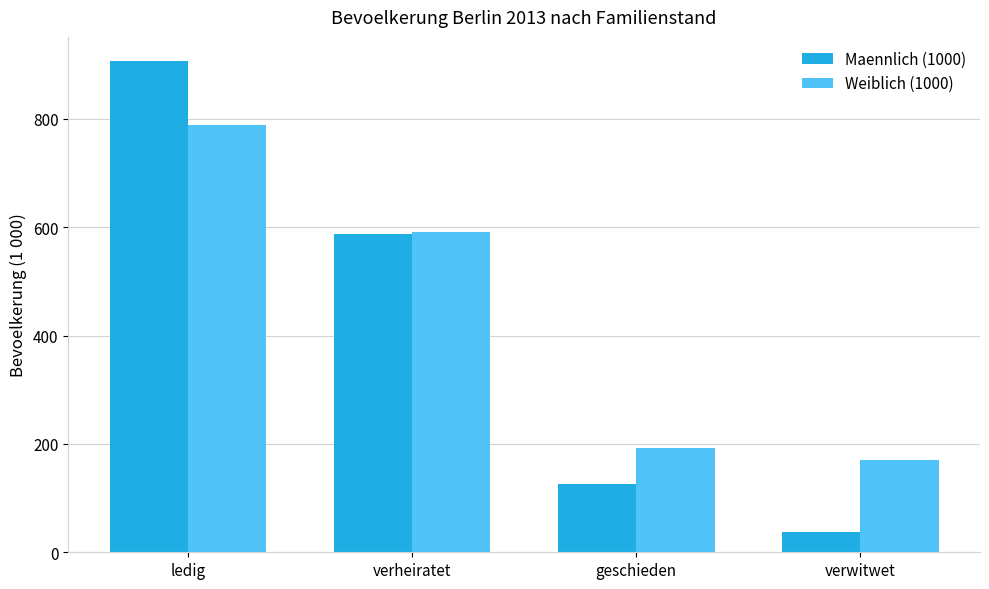

Where is Weiblich (1000) nearest to the value 478?

verheiratet